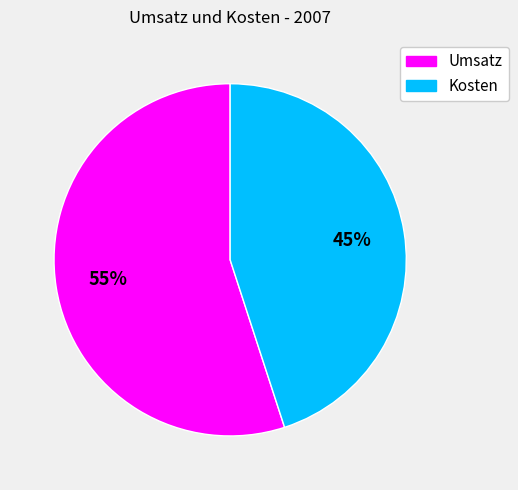

Count the number of slices in the pie.

2